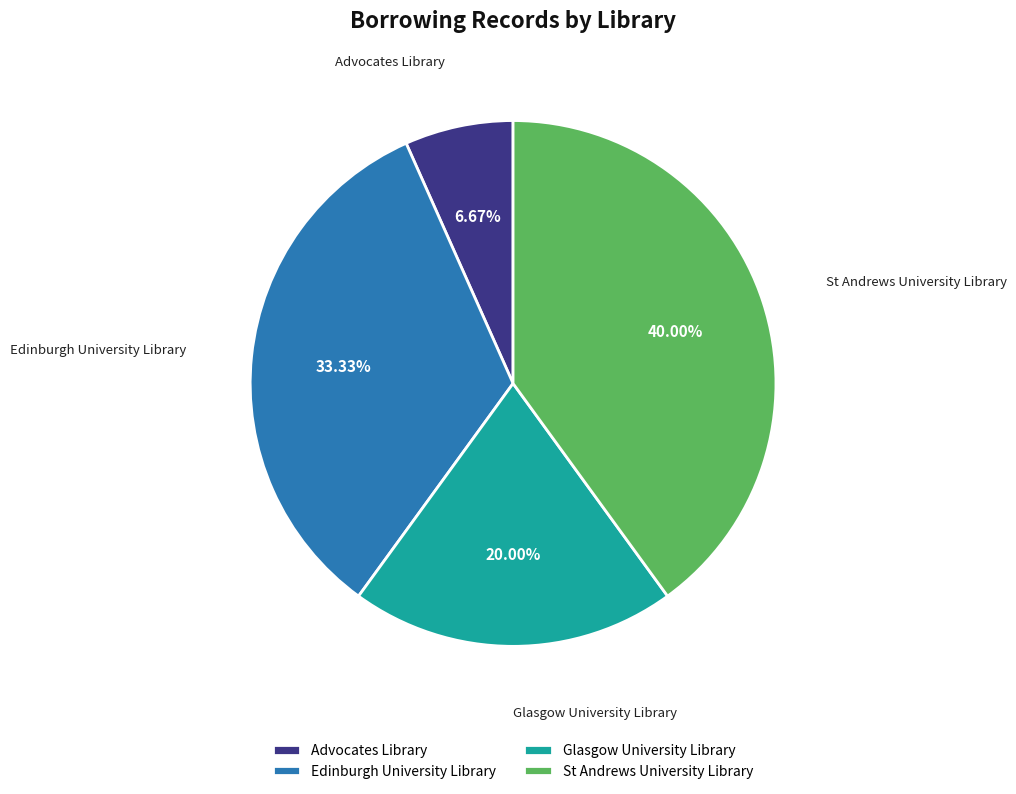

What percentage is the Advocates Library slice, to the nearest percent?

7%